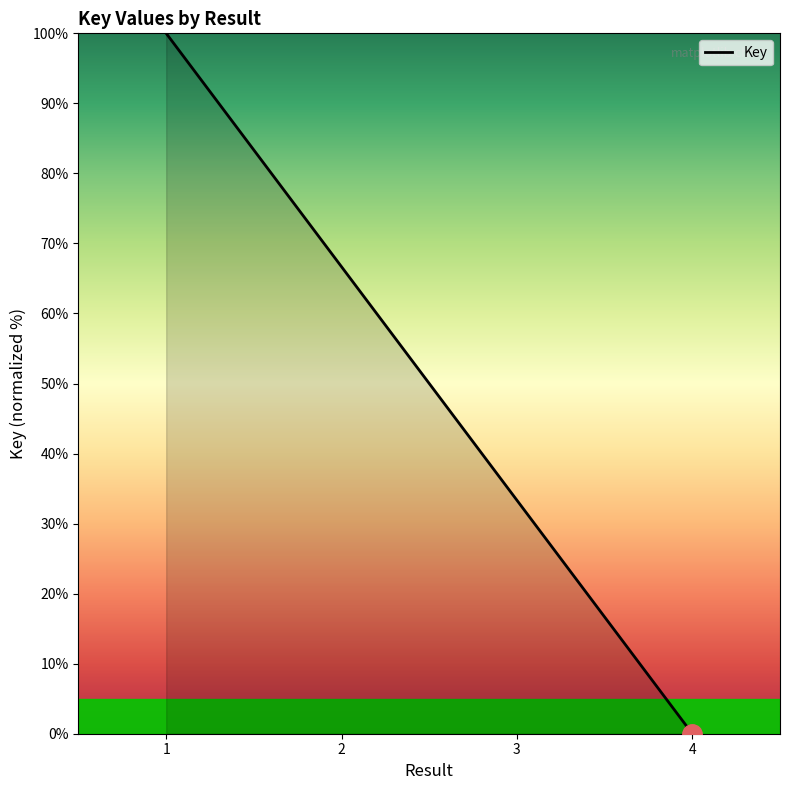

What is the change in value from 2 to 3?

-33.3